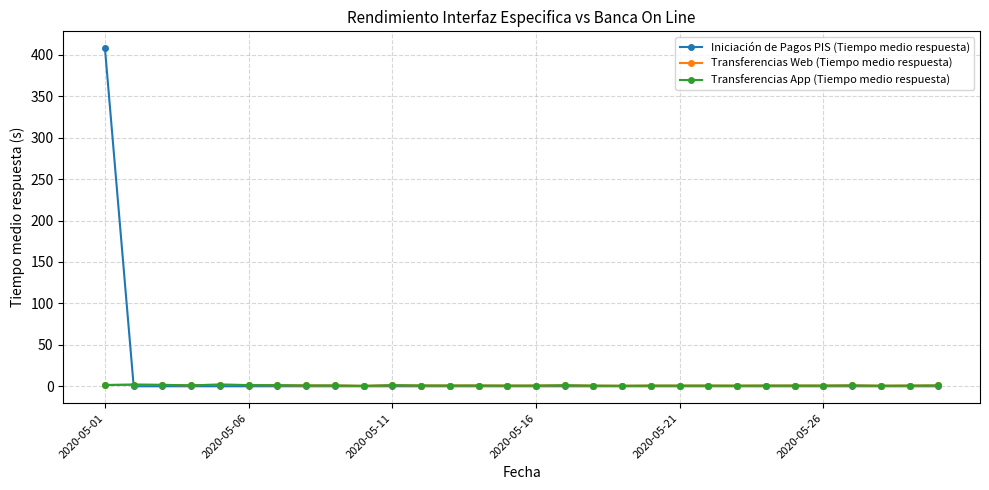

Is this an area chart (filled region under the line)?

No